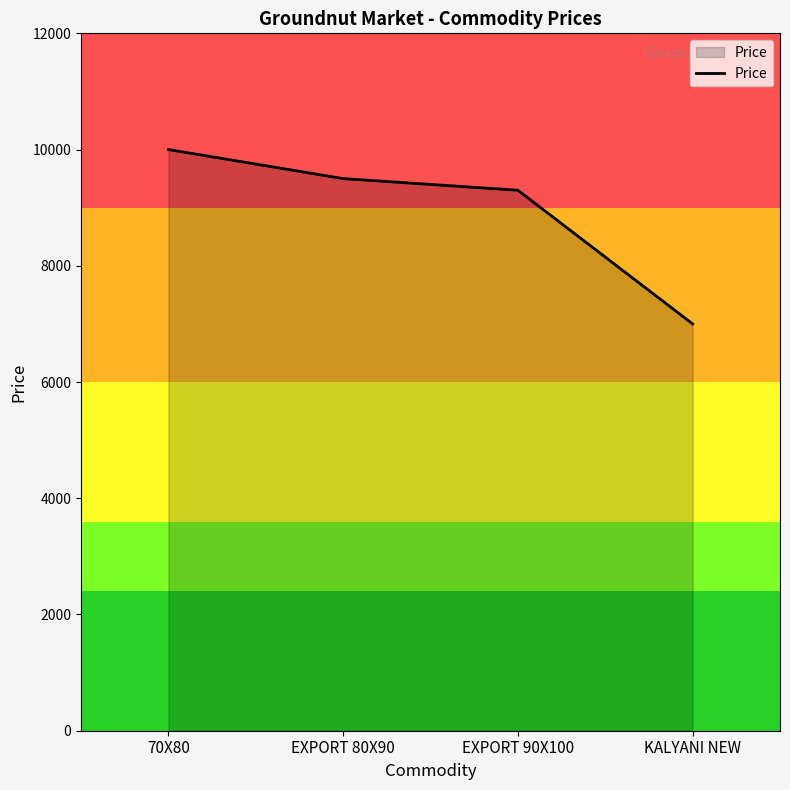

Does the chart display data point markers on the line(s)?

No